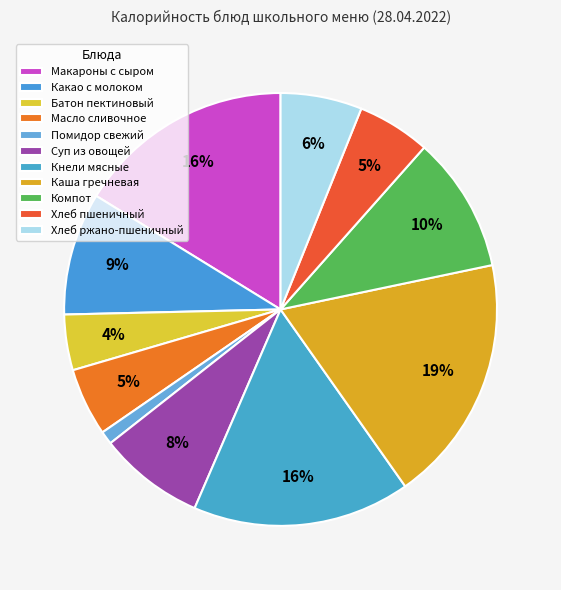

Is it true that Батон пектиновый is 12% of the pie?

False